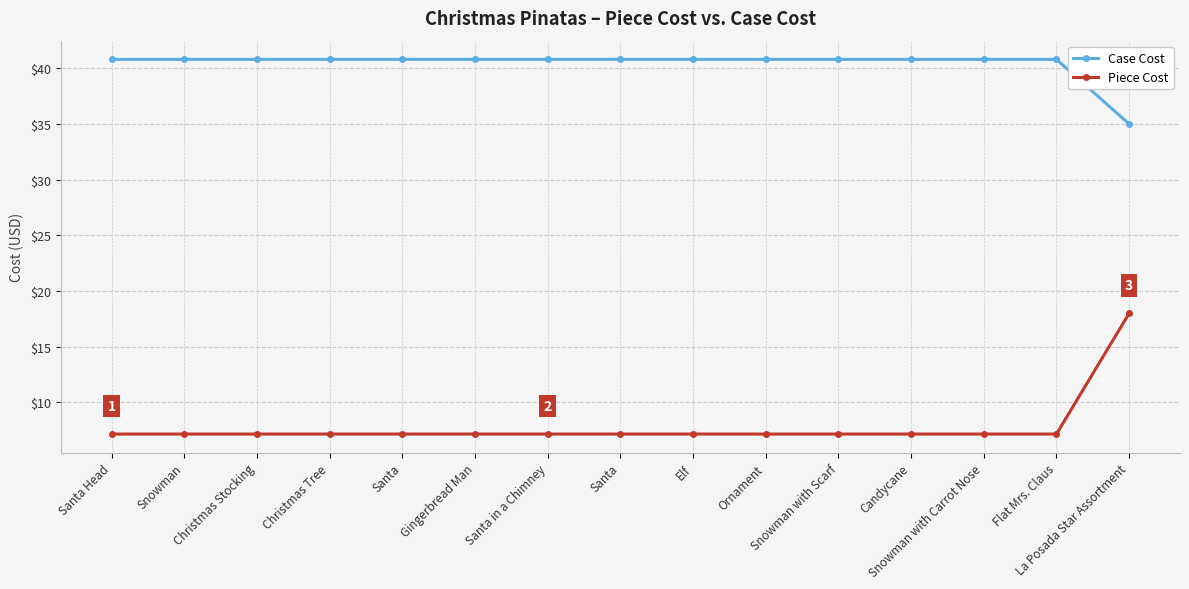

Reading left to right, transcribe all the data shown in this chart.

Case Cost: 40.8	40.8	40.8	40.8	40.8	40.8	40.8	40.8	40.8	40.8	40.8	40.8	40.8	40.8	35.0
Piece Cost: 7.2	7.2	7.2	7.2	7.2	7.2	7.2	7.2	7.2	7.2	7.2	7.2	7.2	7.2	18.0